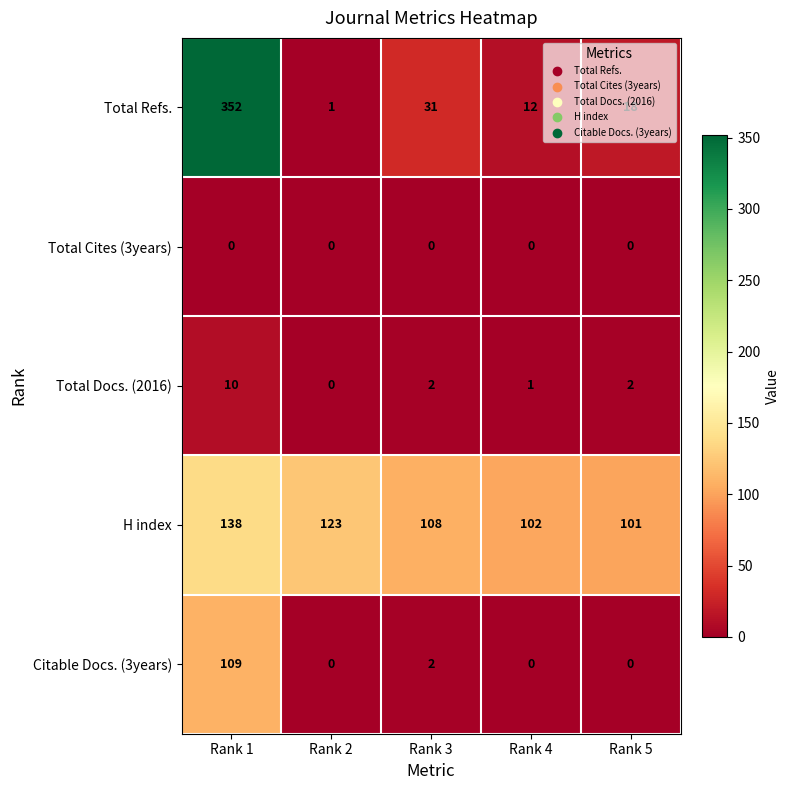

Rank the series by their maximum value, from lowest to highest.

Total Cites (3years), Total Docs. (2016), Citable Docs. (3years), H index, Total Refs.